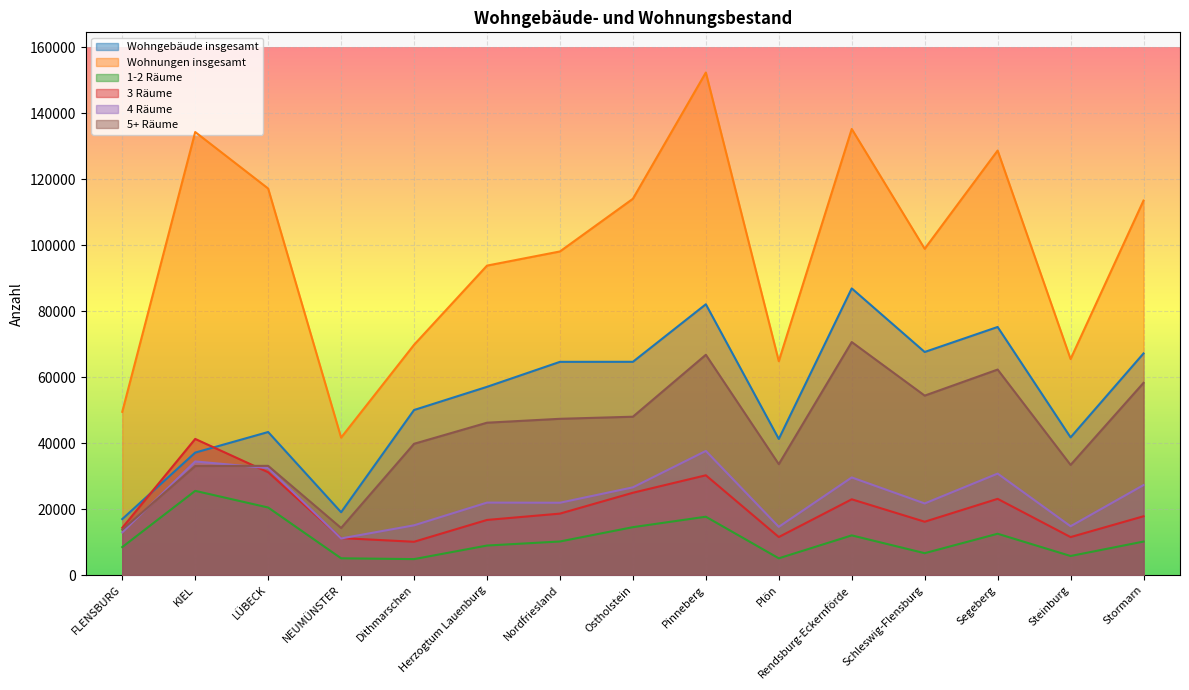

How many lines are shown in the chart?

6